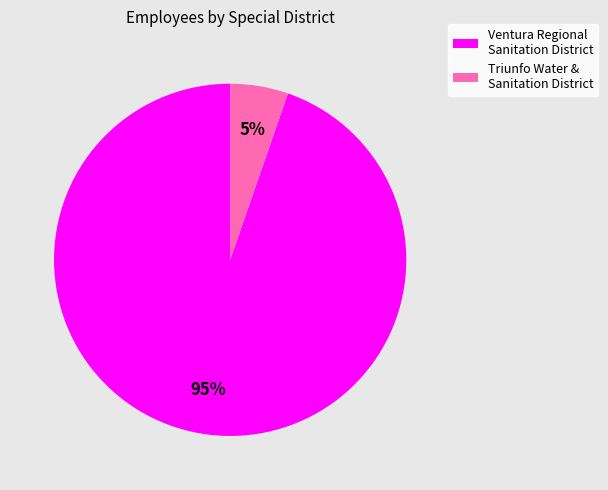

Count the number of slices in the pie.

2